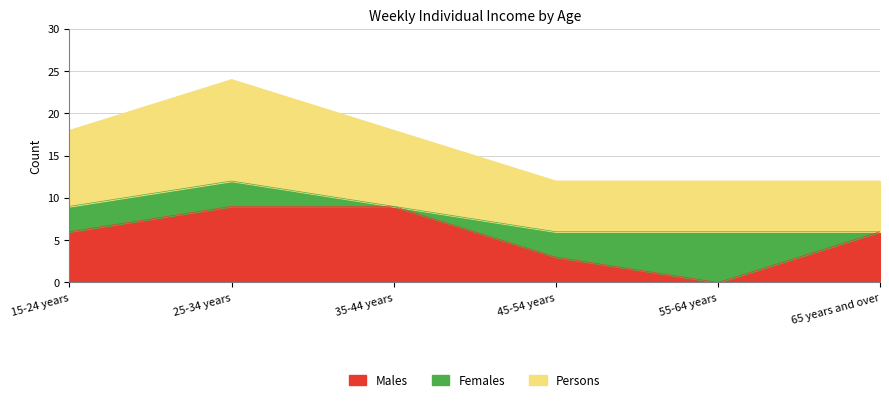

True or false: Persons and Males intersect in this chart.

False